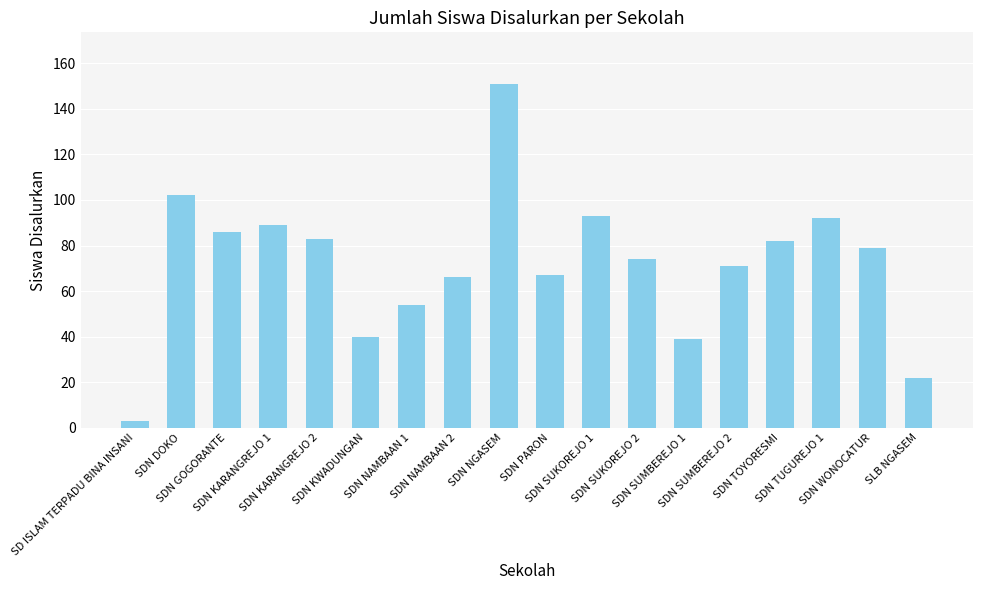

What is the label of the 8th bar from the right?

SDN SUKOREJO 1